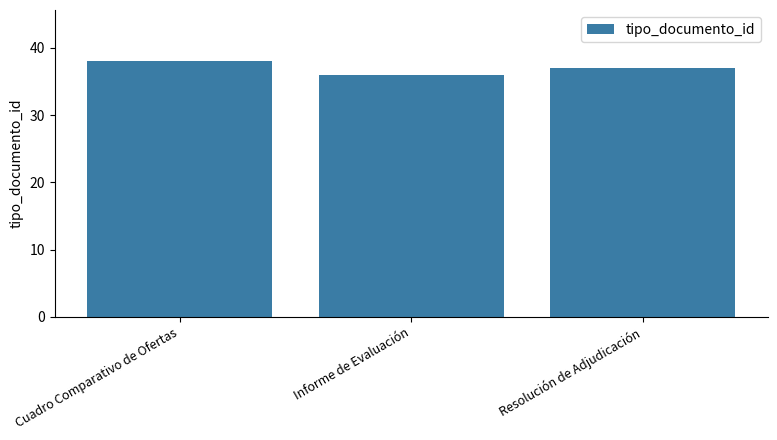

Reading left to right, what are all the values shown in this chart?

Cuadro Comparativo de Ofertas=38	Informe de Evaluación=36	Resolución de Adjudicación=37